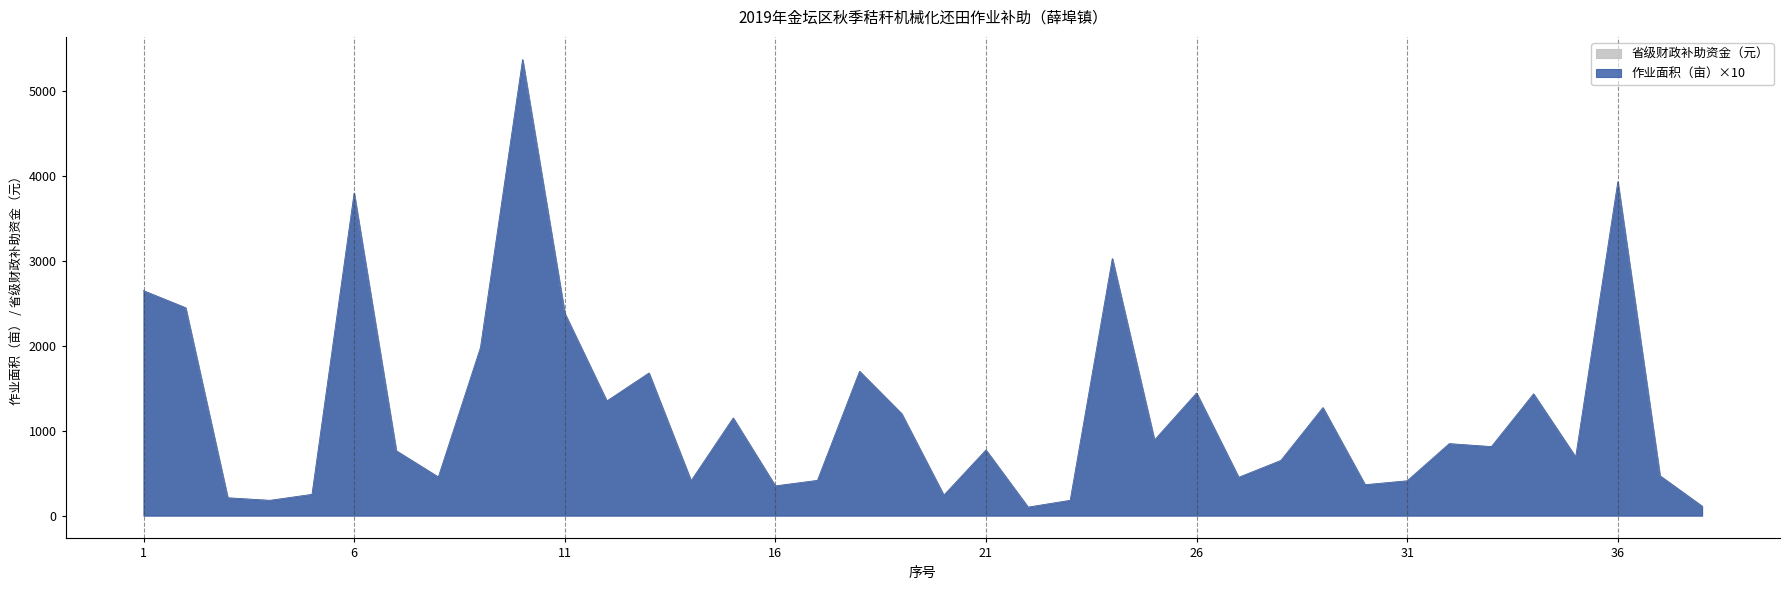

Which category has the lowest value in the 省级财政补助资金（元） series?

22